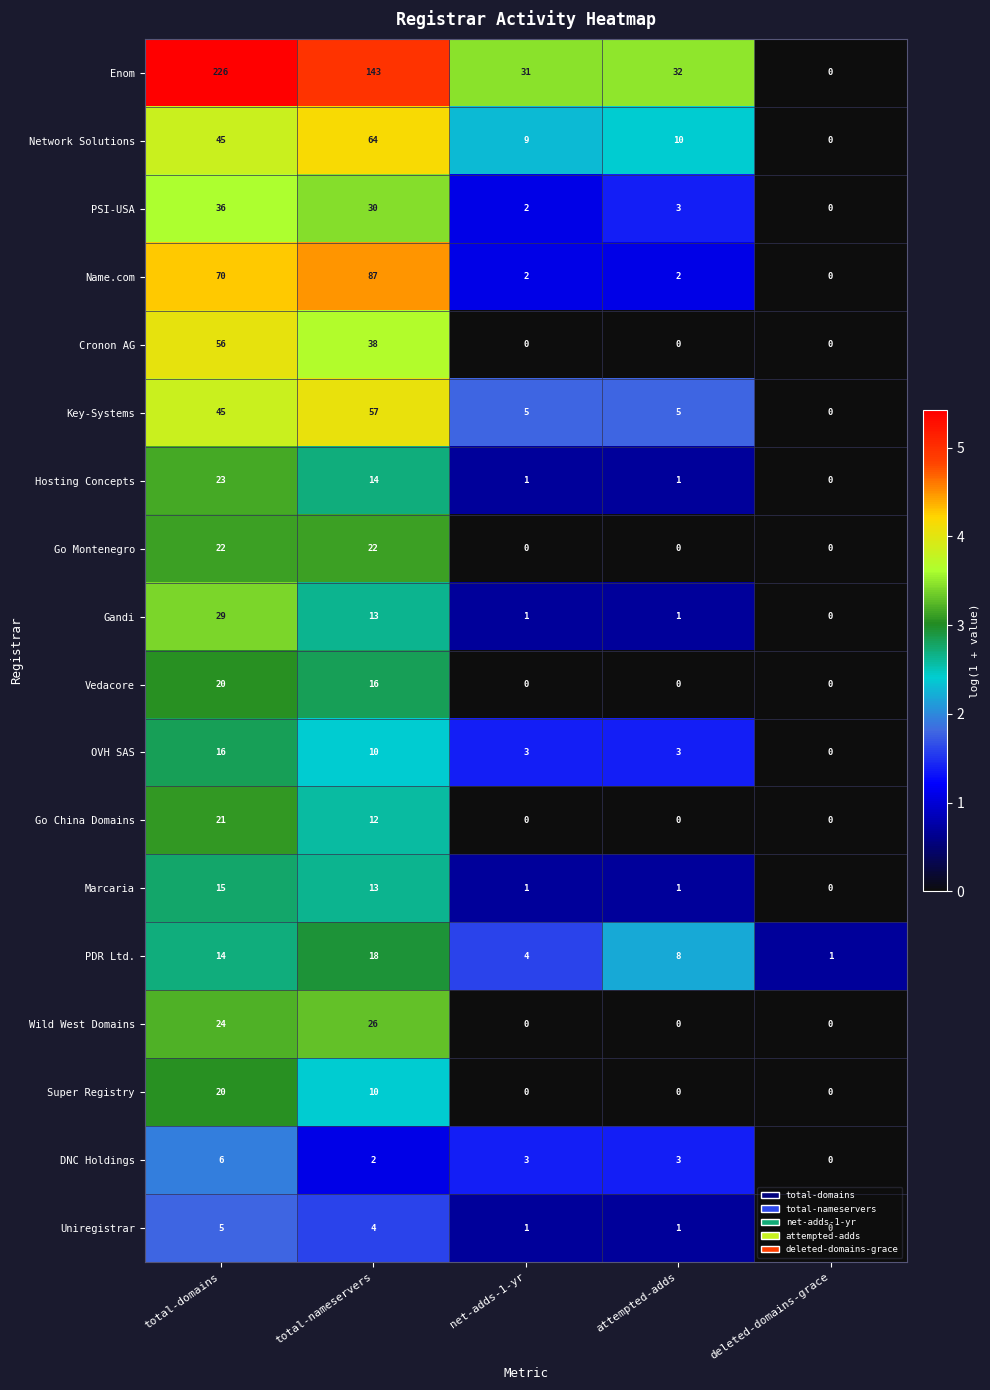

What is the sum of the OVH SAS values at attempted-adds and total-domains?

19